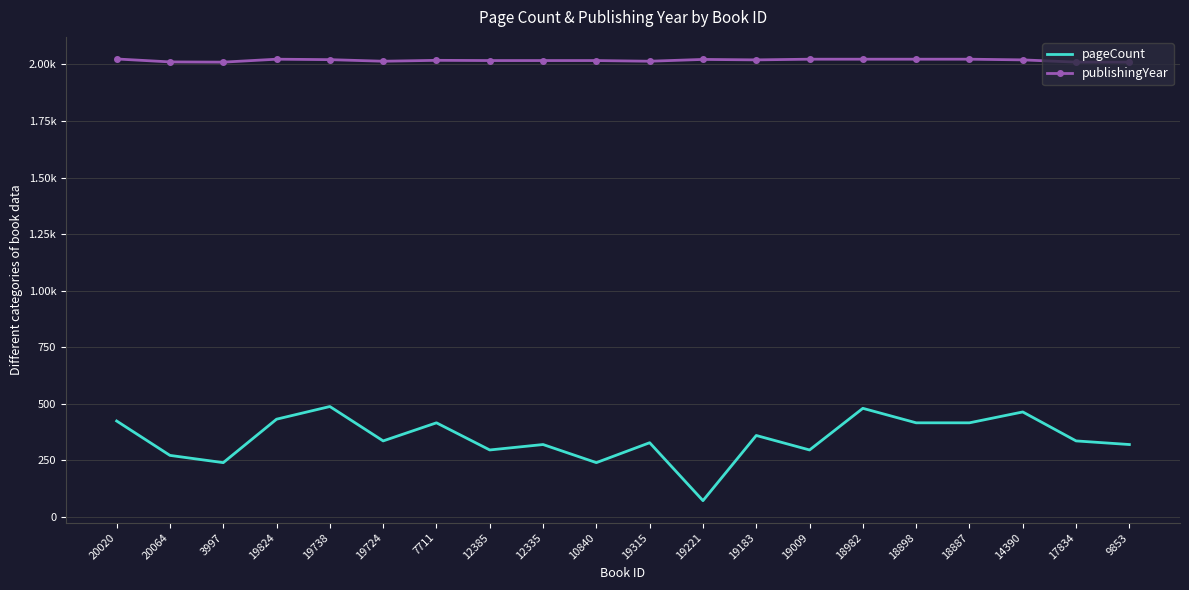

At which label does publishingYear first exceed 2020?

20020